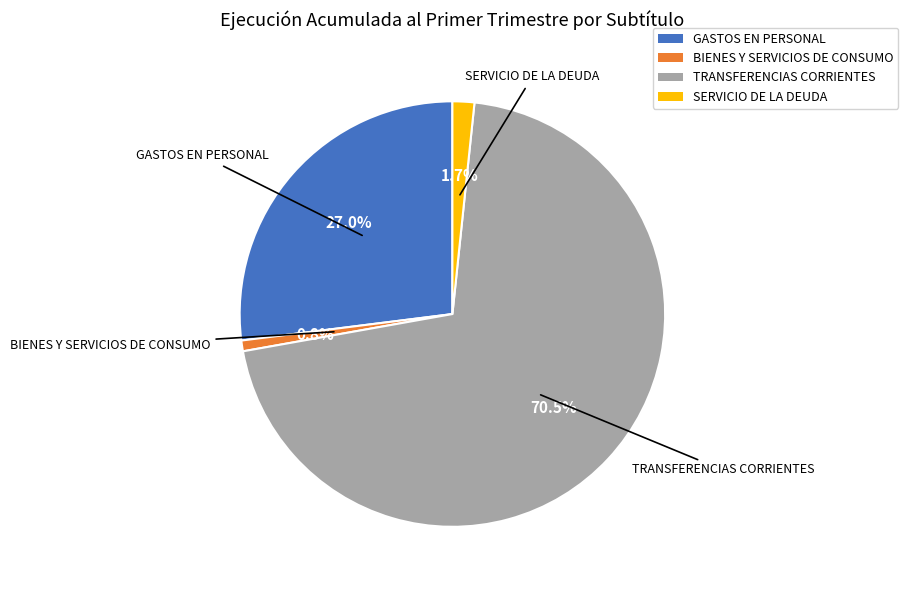

Is TRANSFERENCIAS CORRIENTES the majority of the pie?

Yes